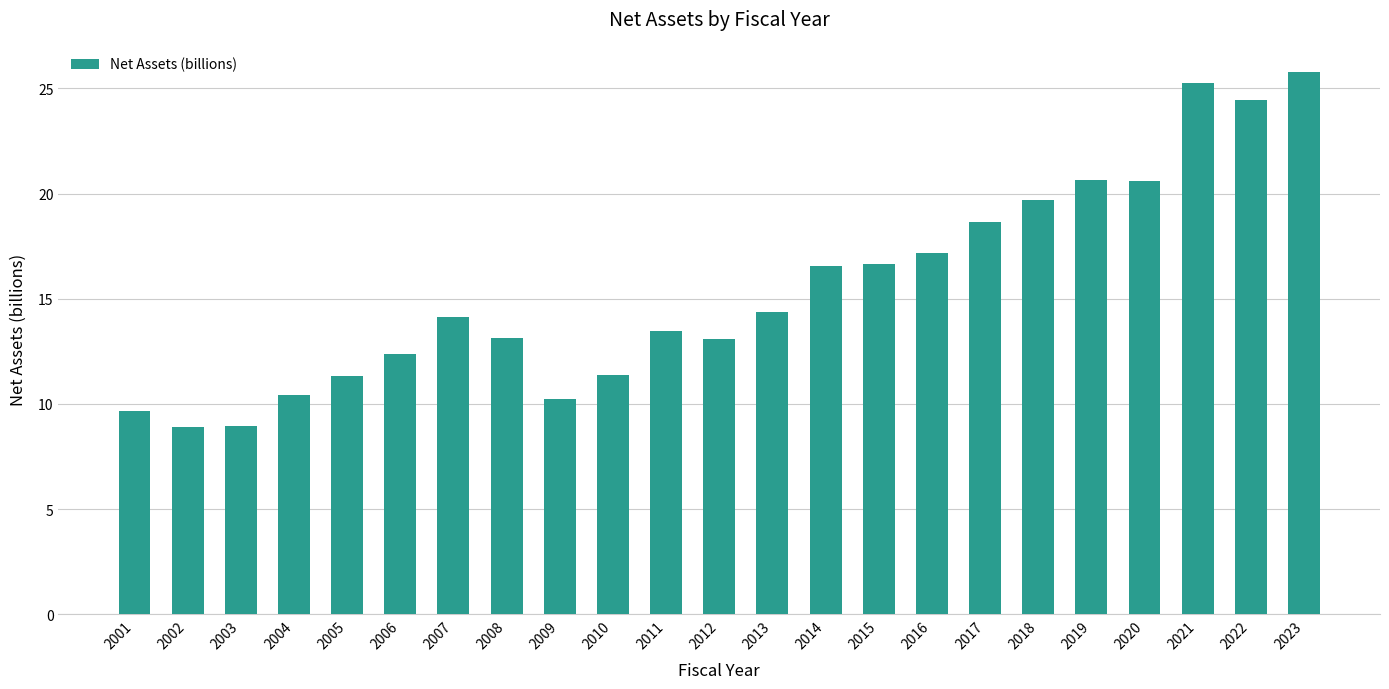

The value at 2022 is 24.5. True or false?

True